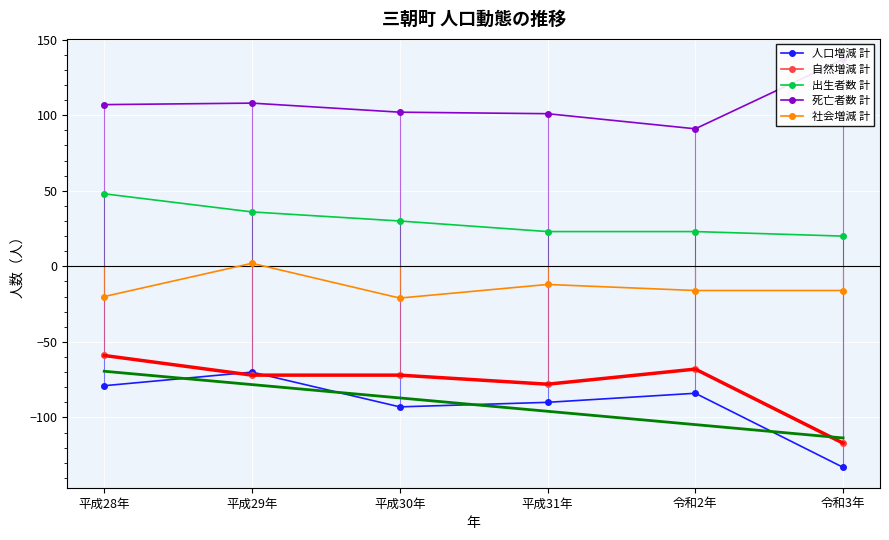

True or false: 人口増減 計 and 出生者数 計 cross at least once.

False